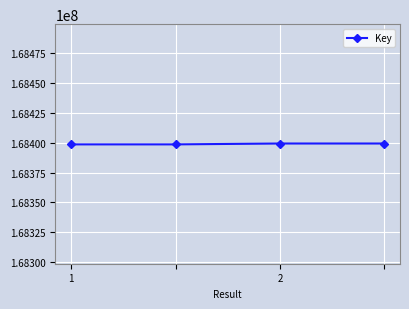

What is the value of the 3rd point from the left?

168399385